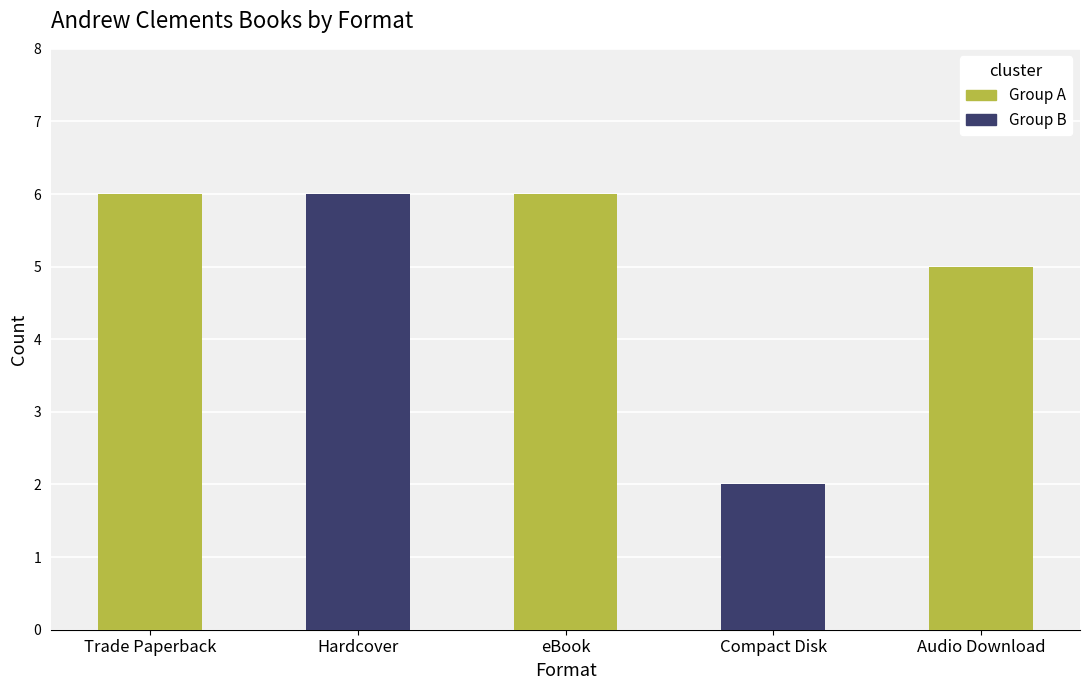

Between Trade Paperback and Compact Disk, which is larger?

Trade Paperback